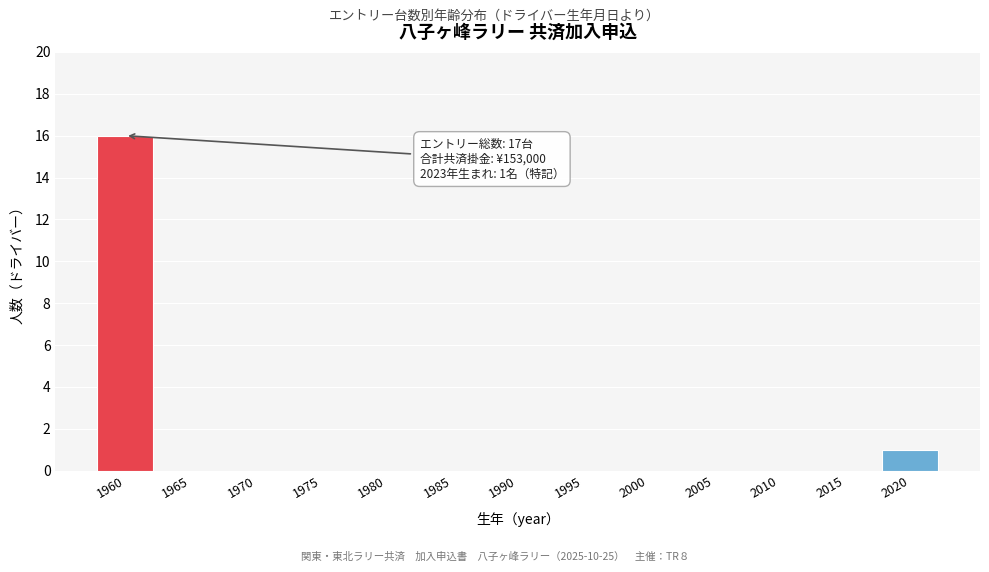

Reading right to left, extract all data points from this chart.

2020=1	2015=0	2010=0	2005=0	2000=0	1995=0	1990=0	1985=0	1980=0	1975=0	1970=0	1965=0	1960=16